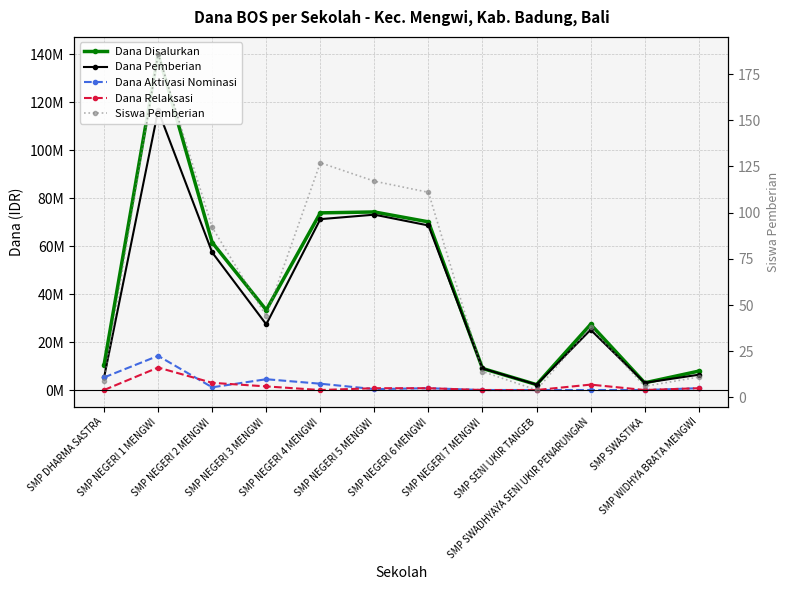

What is the value of the Dana Pemberian point at the 11th from the left?

3000000